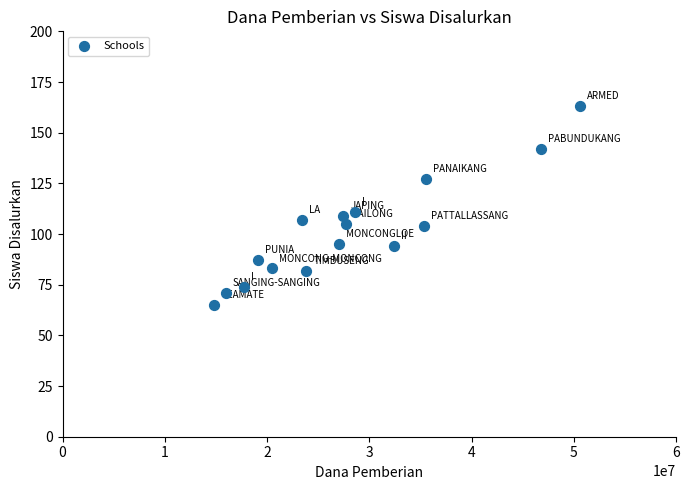

What is the range of Y values (max minus min)?

98